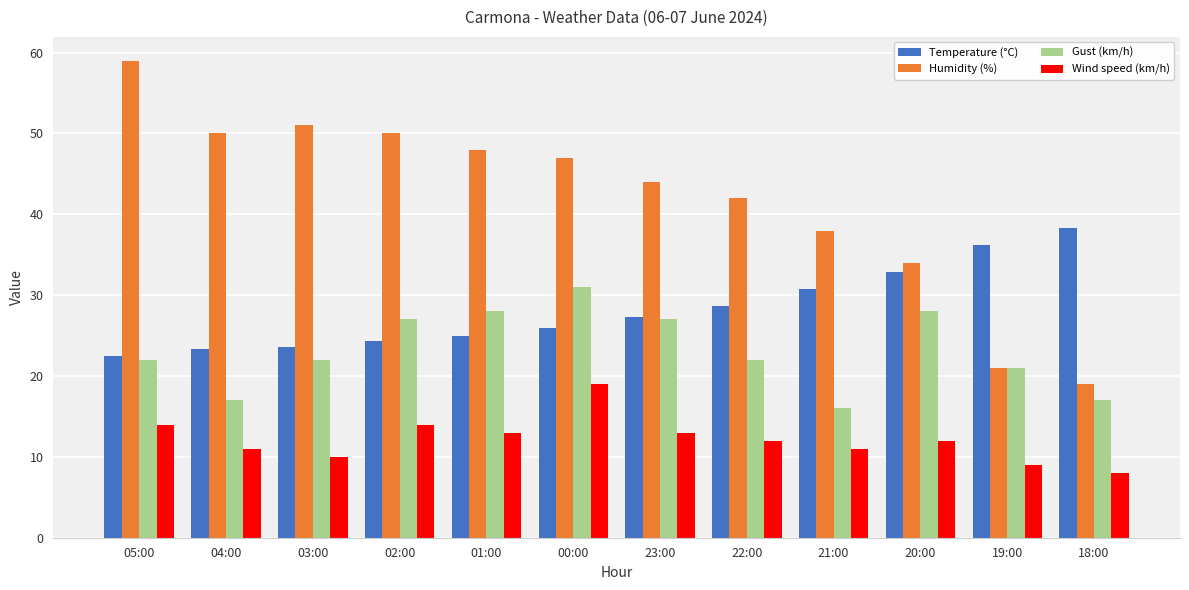

Rank the series by their maximum value, from highest to lowest.

Humidity (%), Temperature (°C), Gust (km/h), Wind speed (km/h)